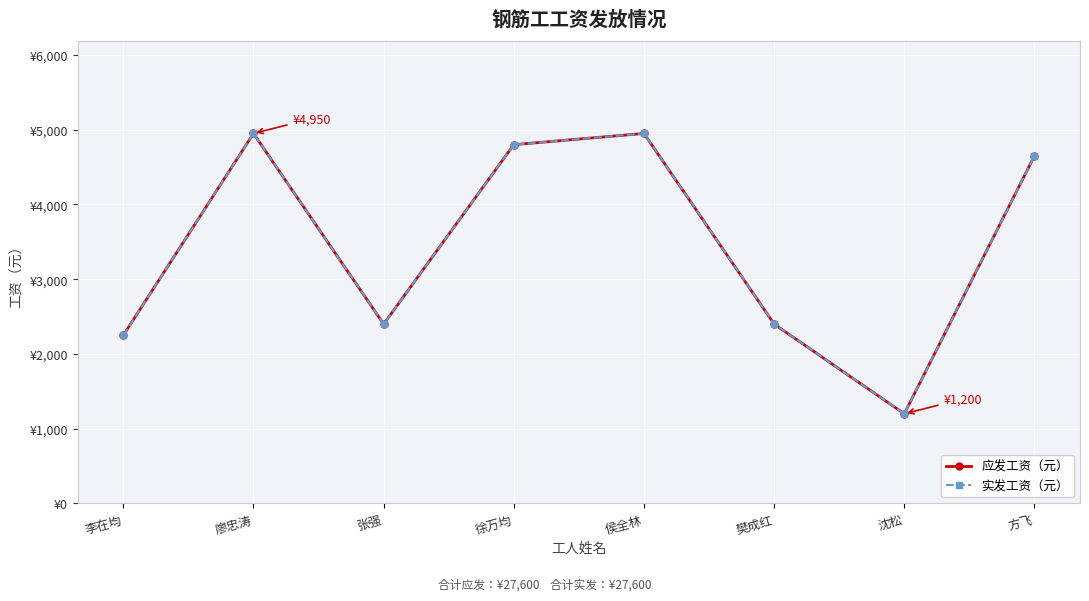

Reading right to left, transcribe all the data shown in this chart.

应发工资（元）: 方飞=4650	沈松=1200	樊成红=2400	侯全林=4950	徐万均=4800	张强=2400	廖忠涛=4950	李在均=2250
实发工资（元）: 方飞=4650	沈松=1200	樊成红=2400	侯全林=4950	徐万均=4800	张强=2400	廖忠涛=4950	李在均=2250